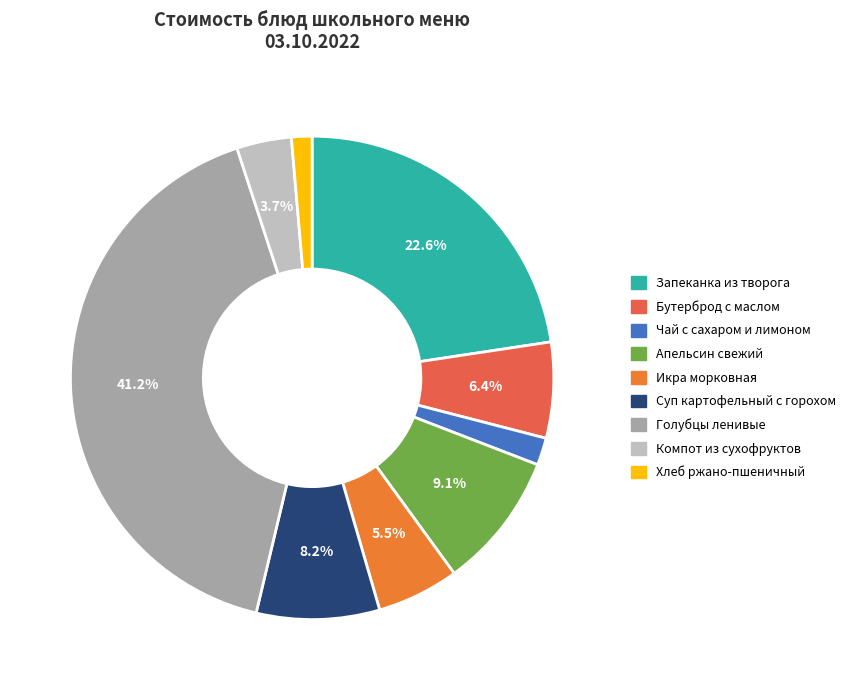

Between Суп картофельный с горохом and Бутерброд с маслом, which is larger?

Суп картофельный с горохом